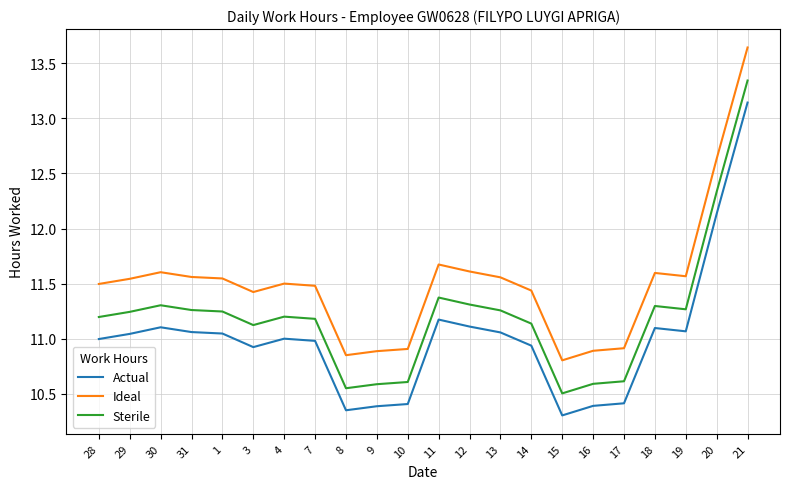

At which category does Ideal reach its first local peak?

30